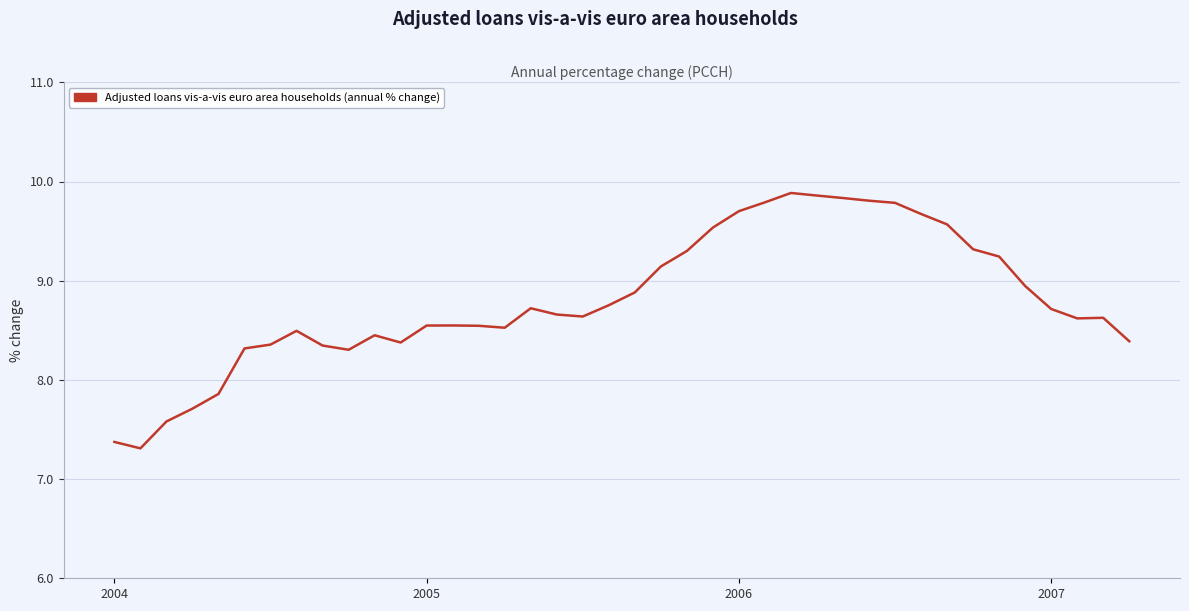

What is the minimum value shown in the chart?

7.3